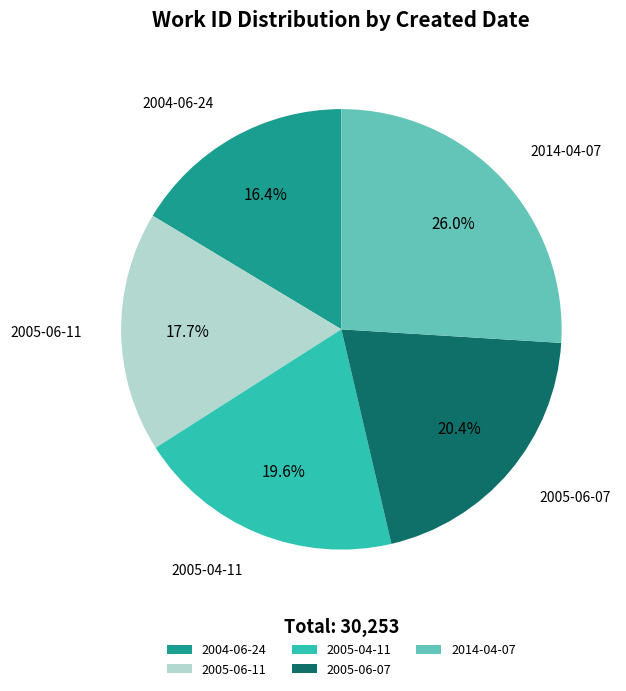

Rank the categories by value from highest to lowest.

2014-04-07, 2005-06-07, 2005-04-11, 2005-06-11, 2004-06-24